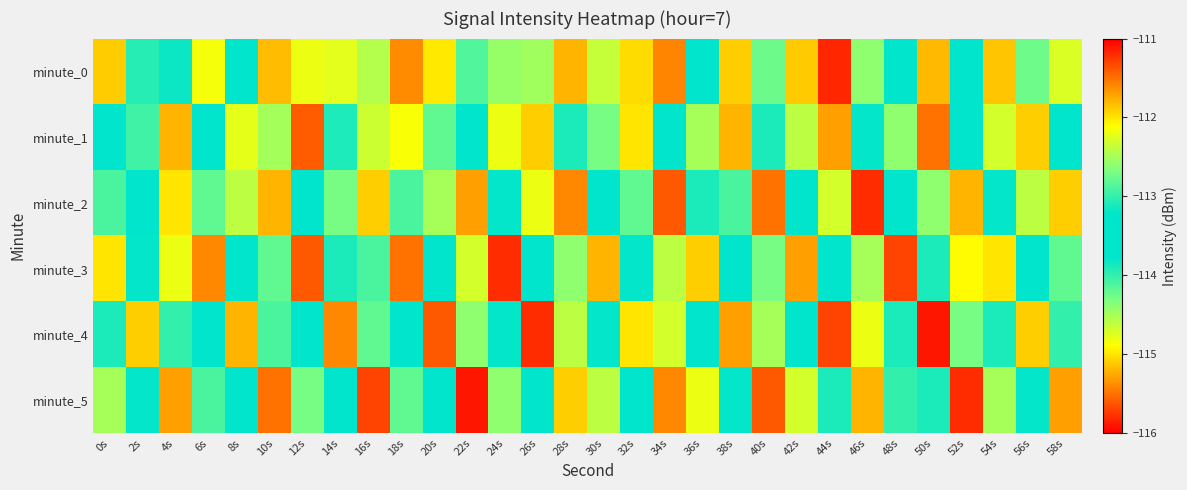

What is the total value across all series at 0s?

-682.7